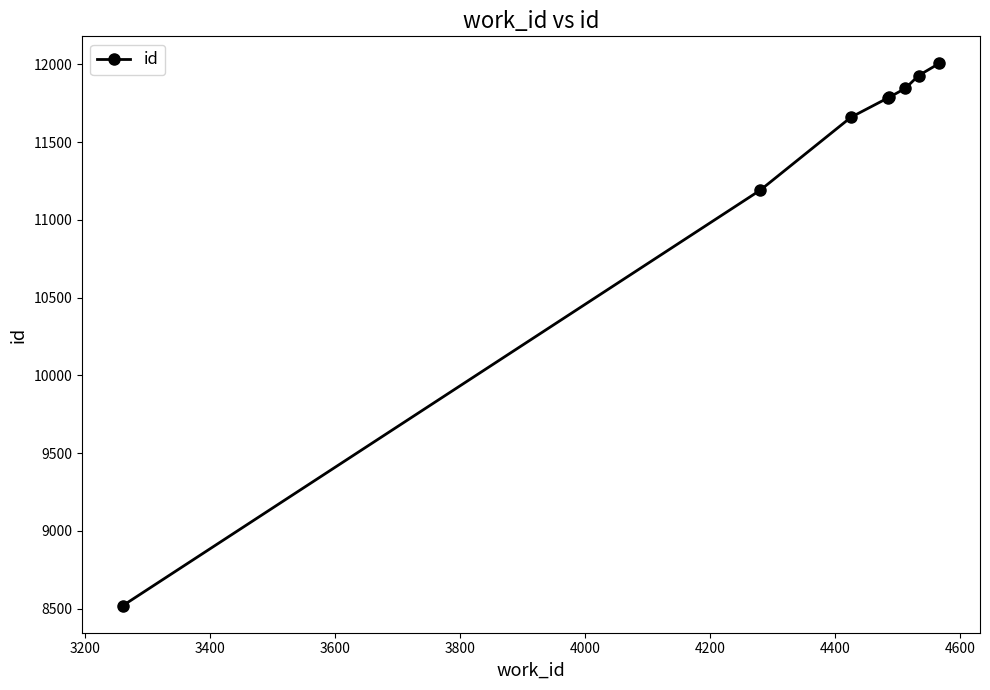

What is the value of the 1st point from the left?

8519